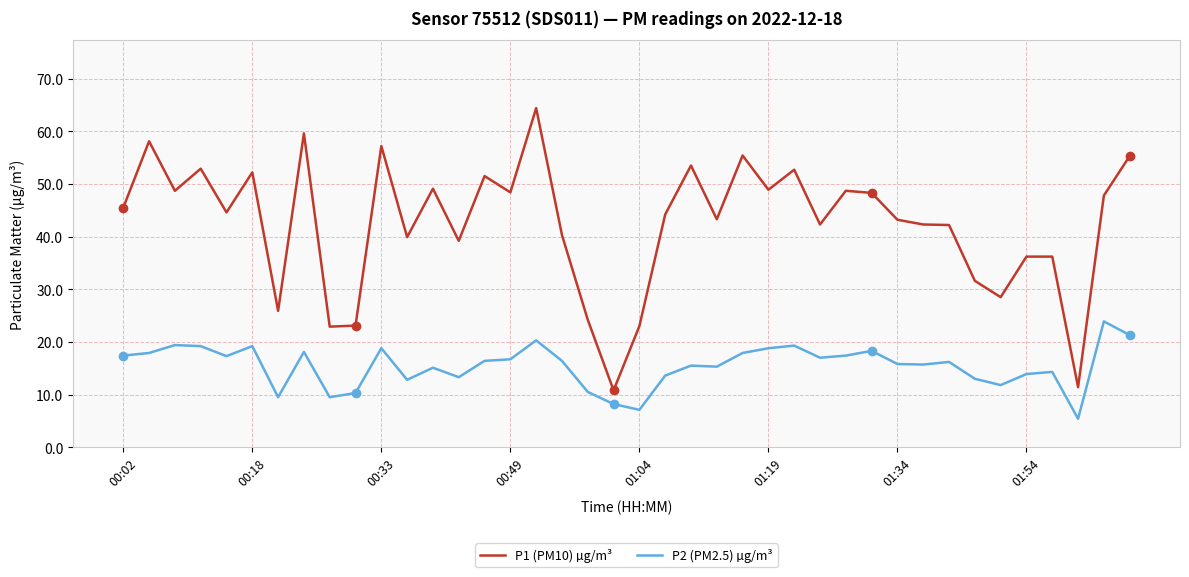

What is the maximum value for P1 (PM10) µg/m³?

64.4